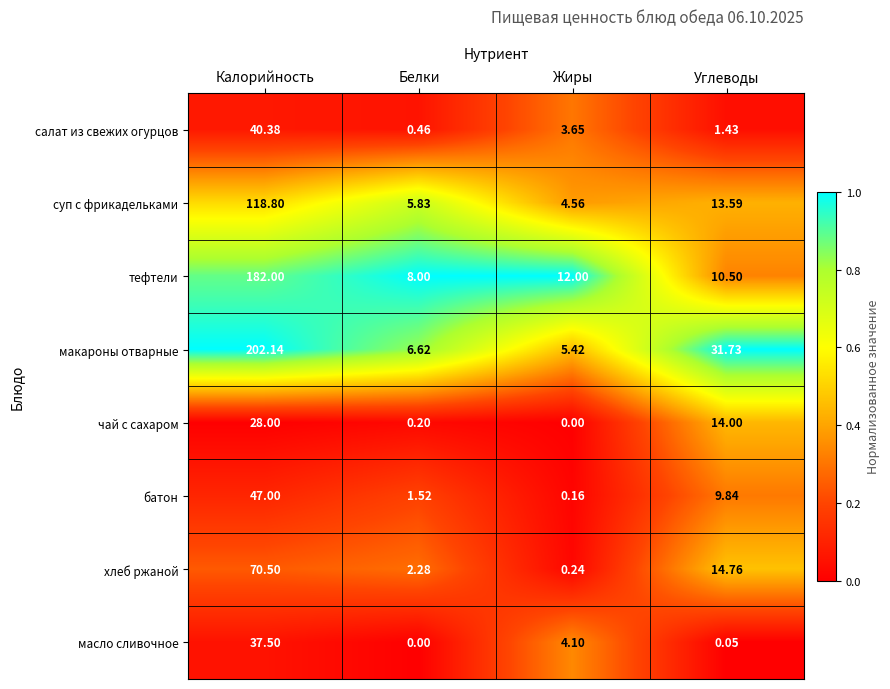

Where does the макароны отварные series first go above 31?

Калорийность